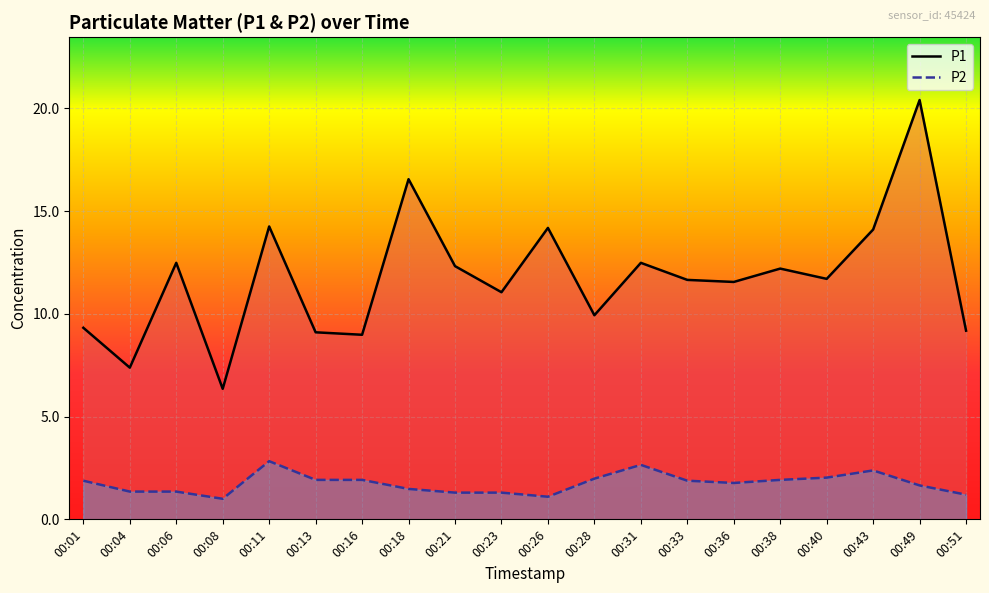

Between 00:51 and 00:08, which is larger?

00:51